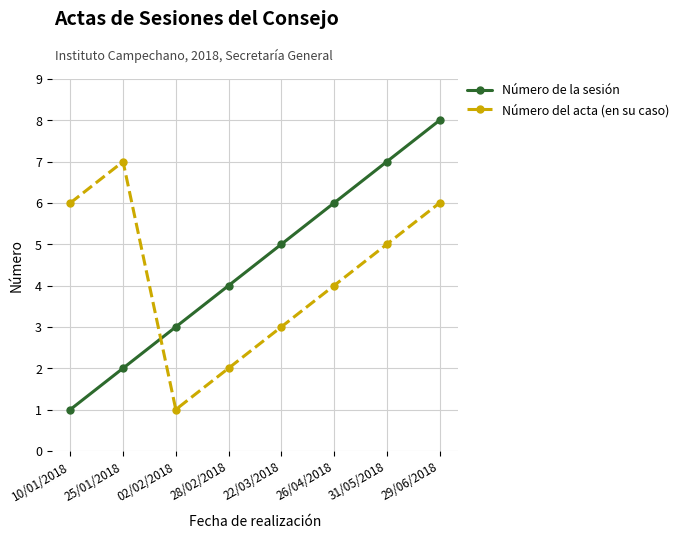

Rank the series by their average value, from lowest to highest.

Número del acta (en su caso), Número de la sesión